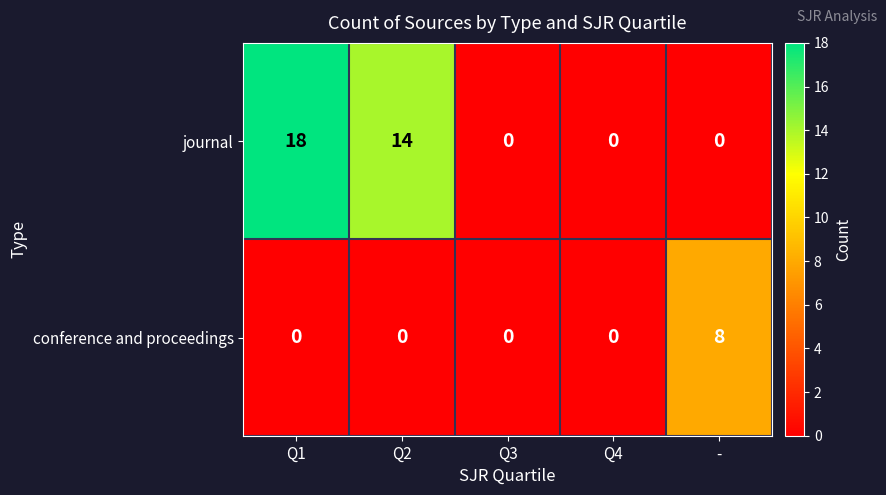

What is the highest value of the conference and proceedings series?

8